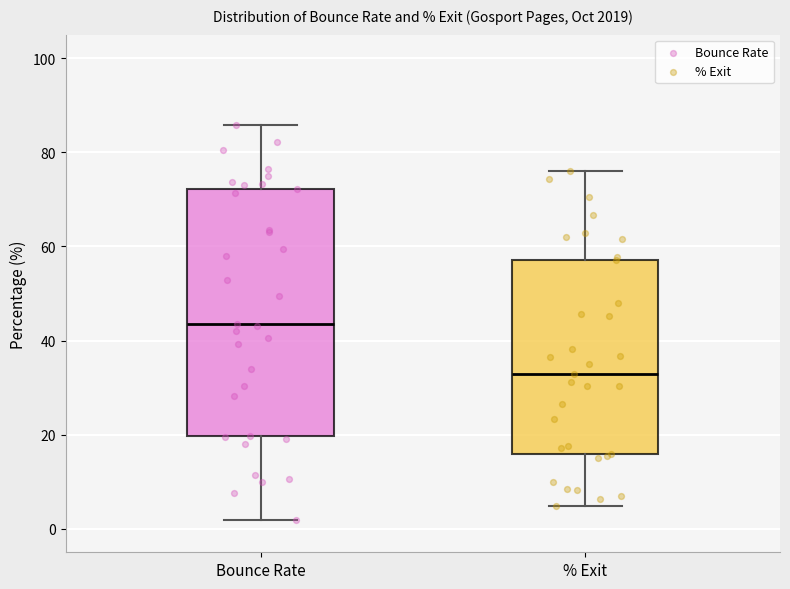

Reading left to right, transcribe this box plot: for each box, give where its median line is, the range the box spans, and where its two whiskers end, as read against the y-axis. The values are not printed on the chart, so give them approximately, as read against the axis.

Bounce Rate: median 44, box 20 to 72, whiskers 2 to 86
% Exit: median 32, box 16 to 58, whiskers 4 to 76